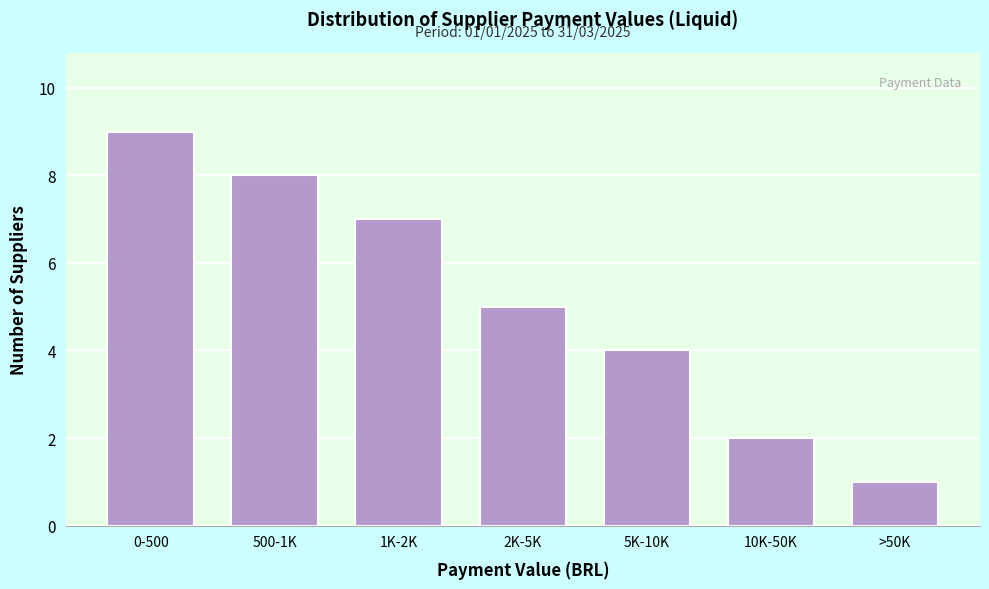

Reading right to left, extract all data points from this chart.

>50K=1	10K-50K=2	5K-10K=4	2K-5K=5	1K-2K=7	500-1K=8	0-500=9